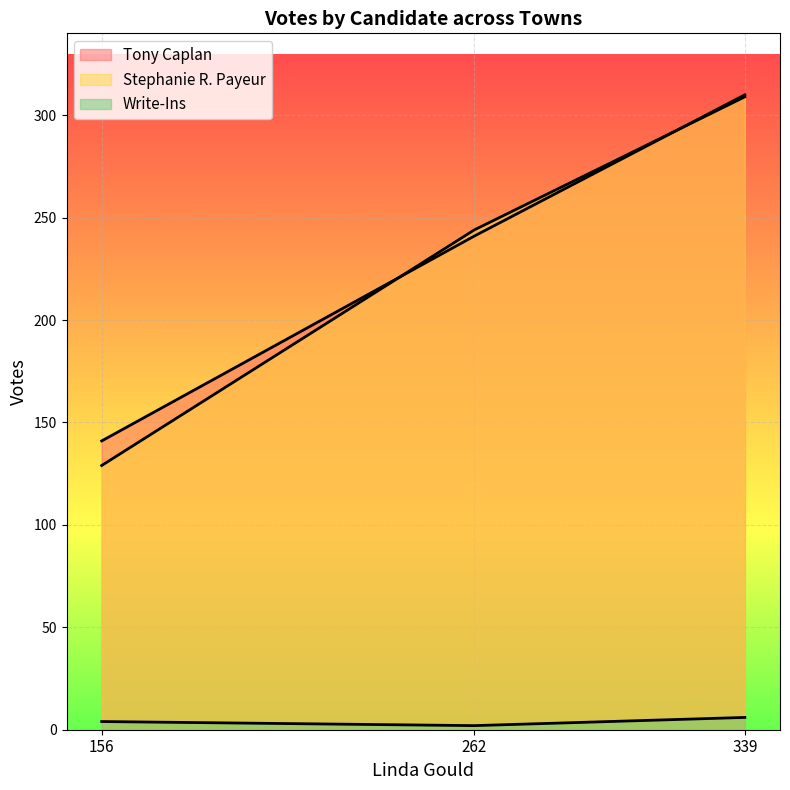

How many data points in Stephanie R. Payeur are less than 244?

1